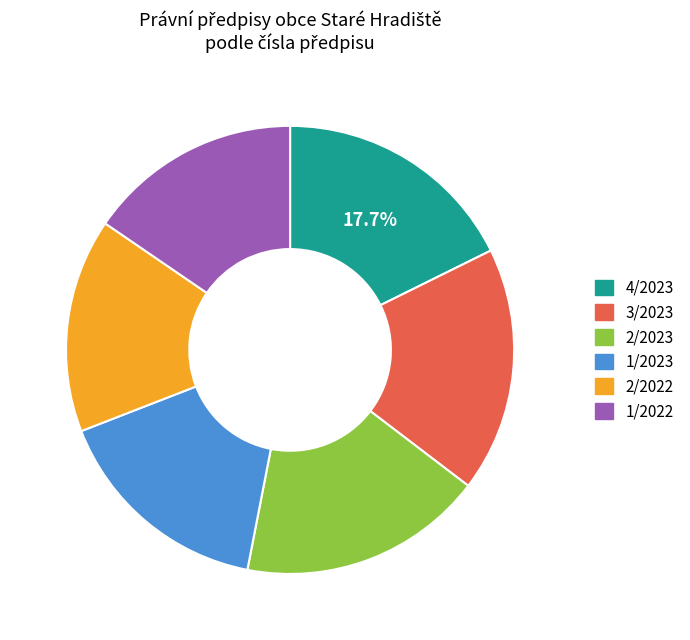

What percentage is NOT represented by 4/2023?

82.3%